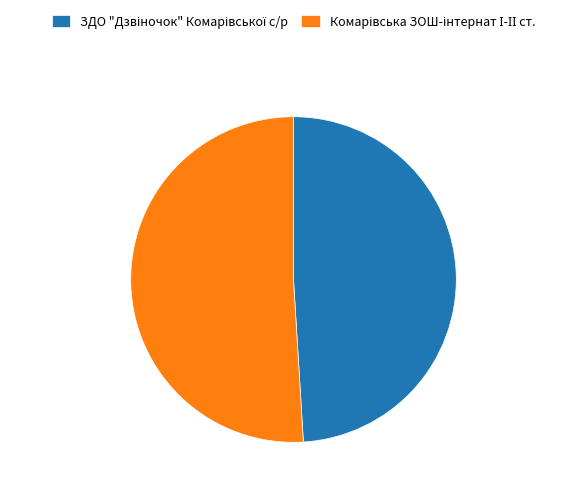

Is there any slice that represents more than half of the pie?

Yes